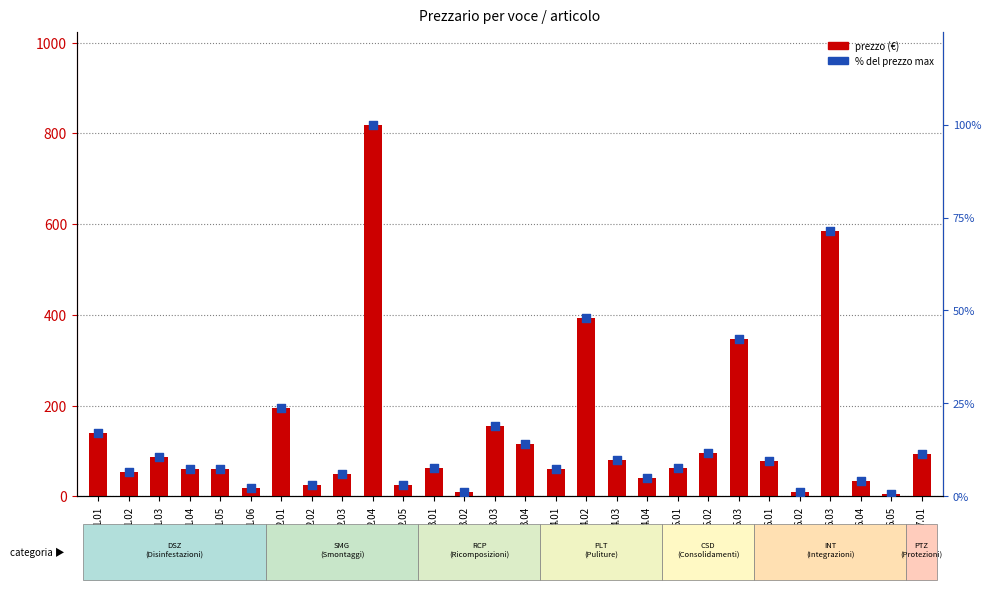

Is the value of % del max prezzo at 2.01 greater than the value of prezzo at 2.03?

No